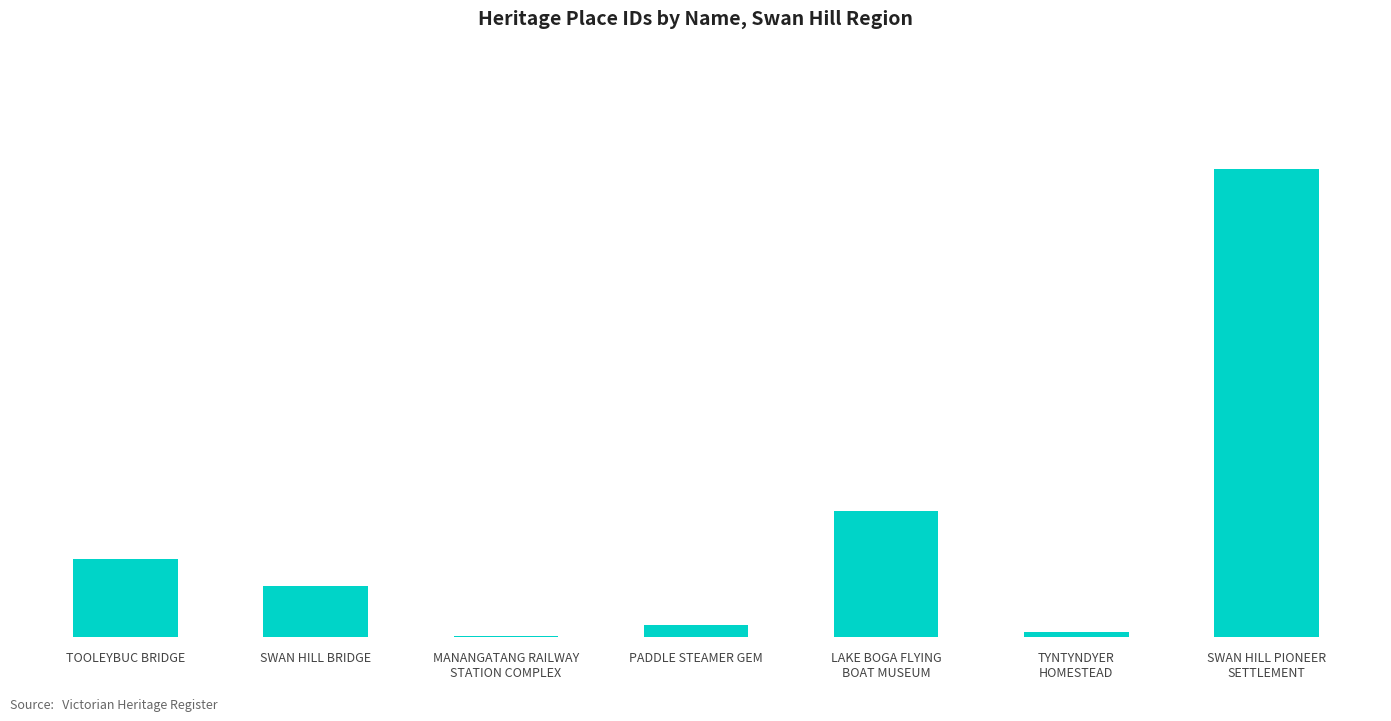

Which category has the lowest value across all series?

MANANGATANG RAILWAY
STATION COMPLEX